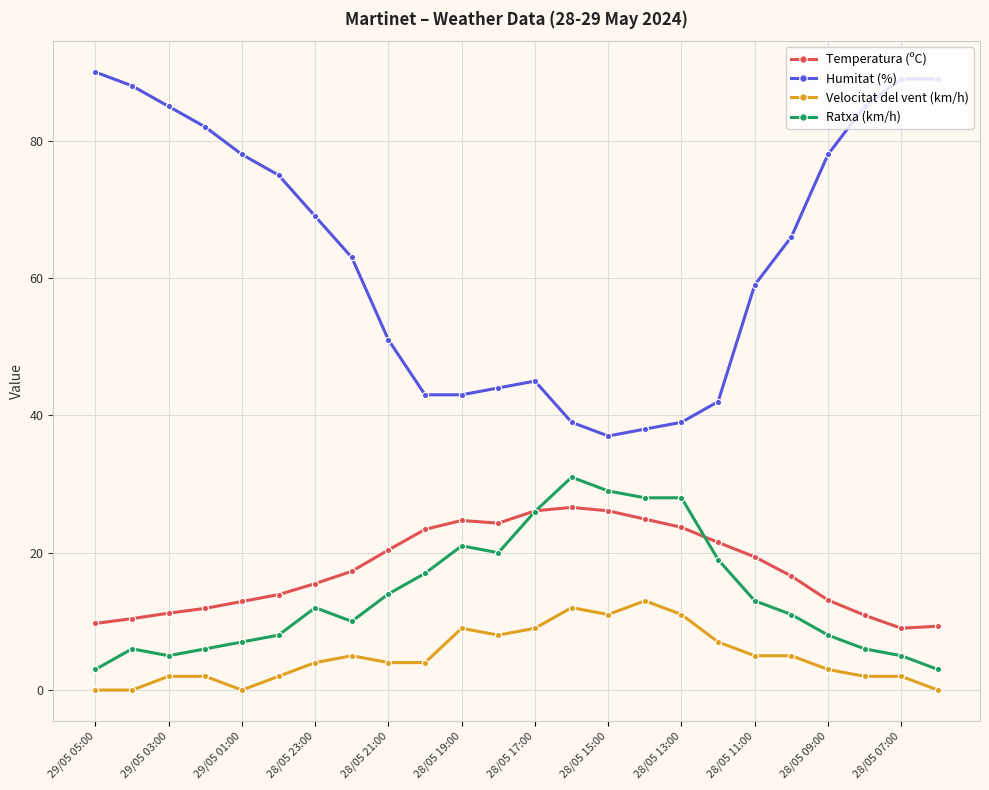

What is the maximum value shown in the chart?

90.0